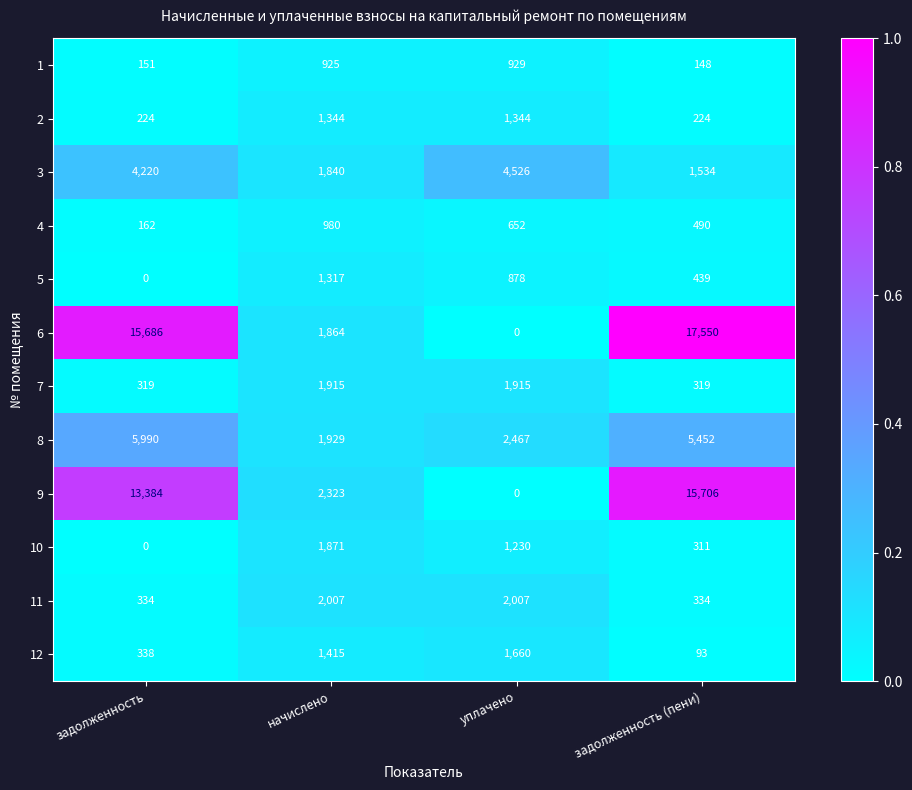

At начислено, list the series in order from largest to smallest.

9, 11, 8, 7, 10, 6, 3, 12, 2, 5, 4, 1